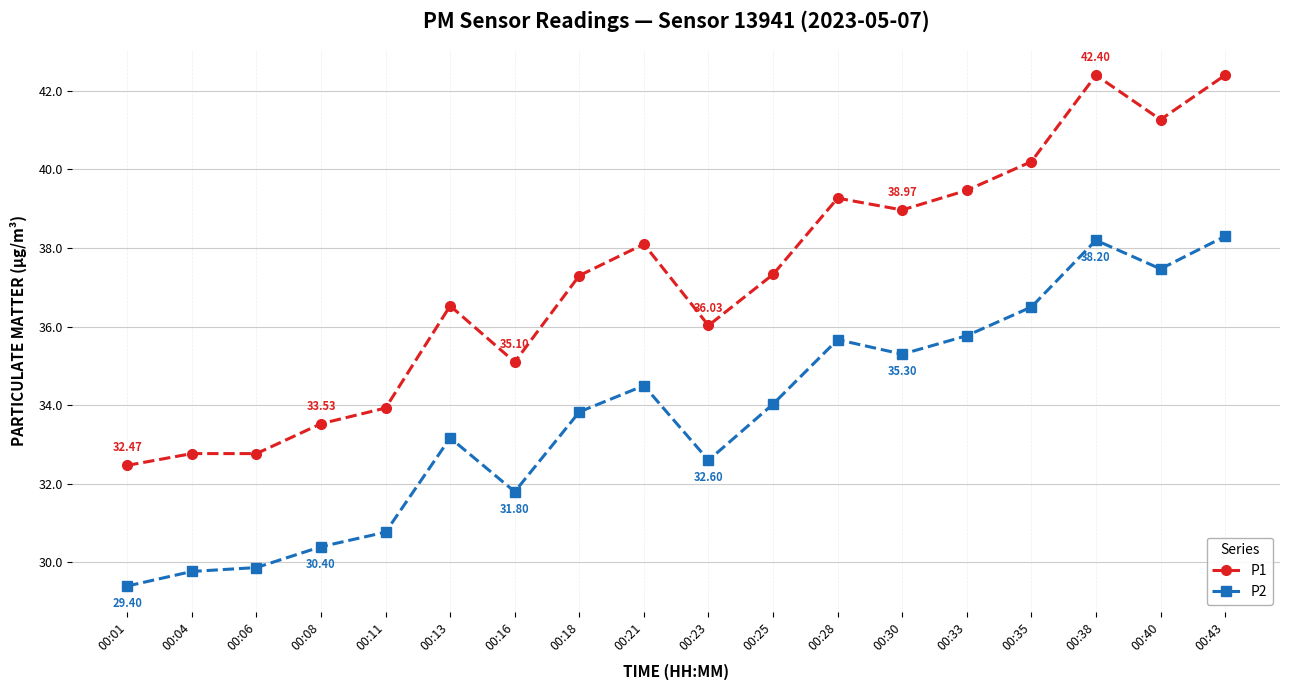

True or false: P1 and P2 intersect in this chart.

False